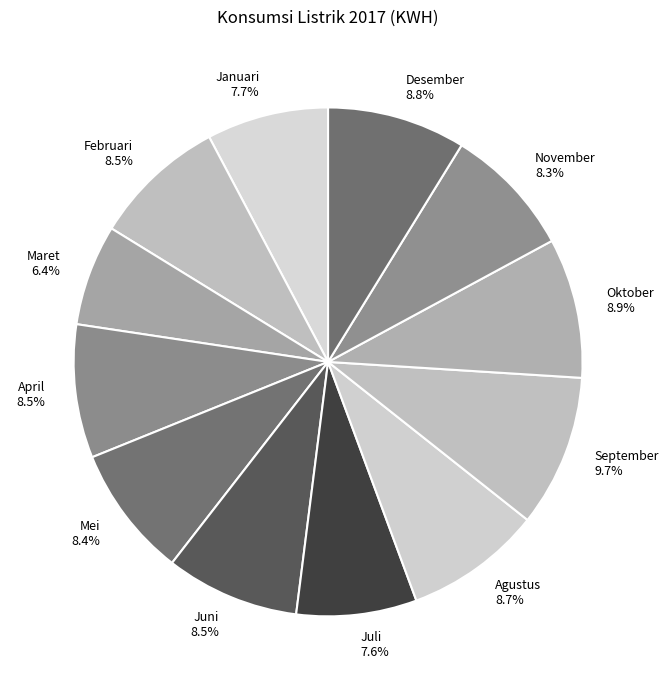

The Desember slice represents 9% of the pie. True or false?

True